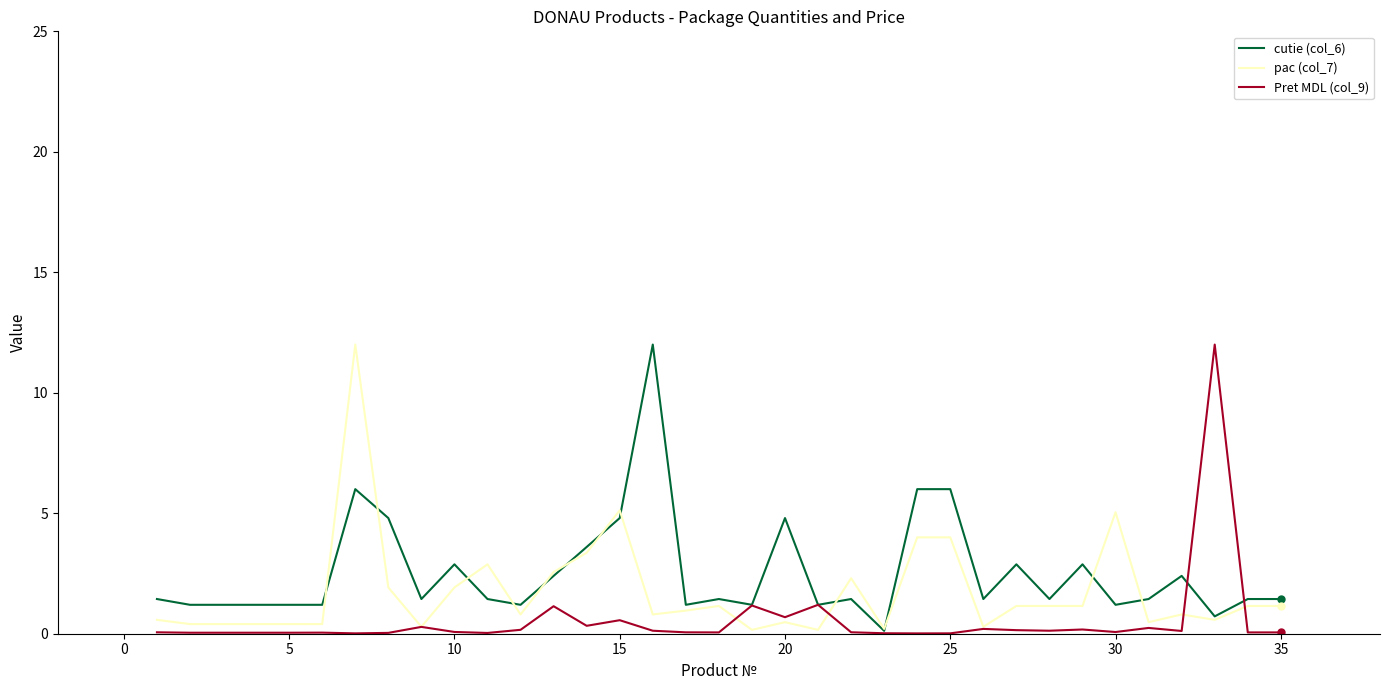

What is the highest value of the pac (col_7) series?

12.0